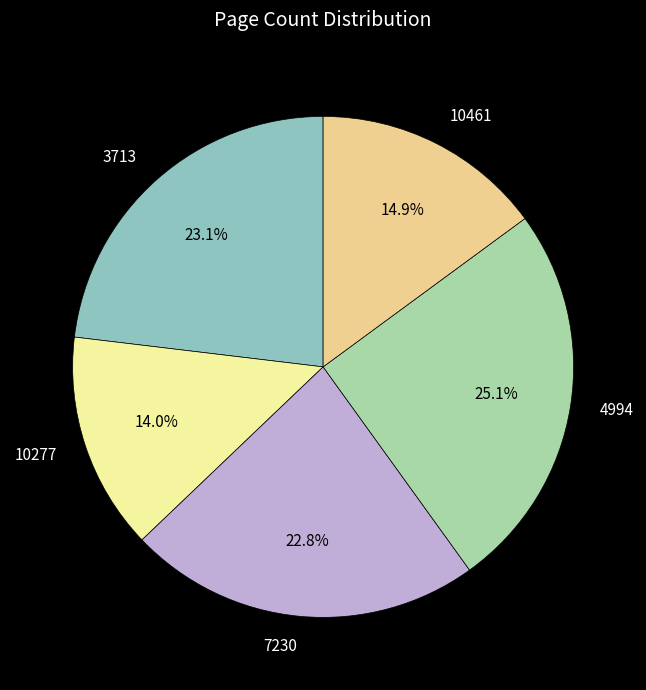

To the nearest percent, what is the combined percentage of 3713 and 7230?

46%